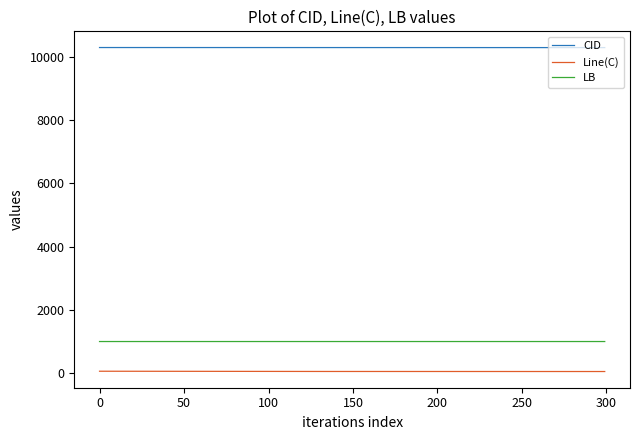

What is the lowest value of the CID series?

10295.0